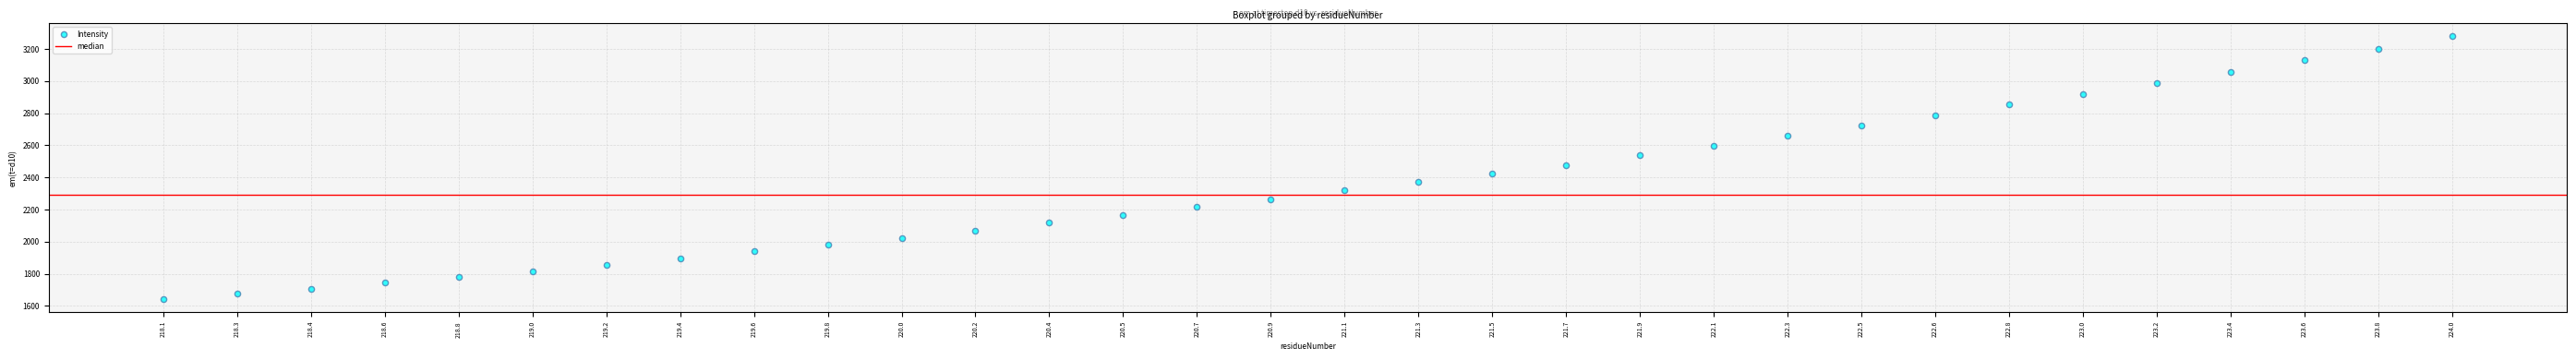

What is the range of Y values (max minus min)?

1635.1